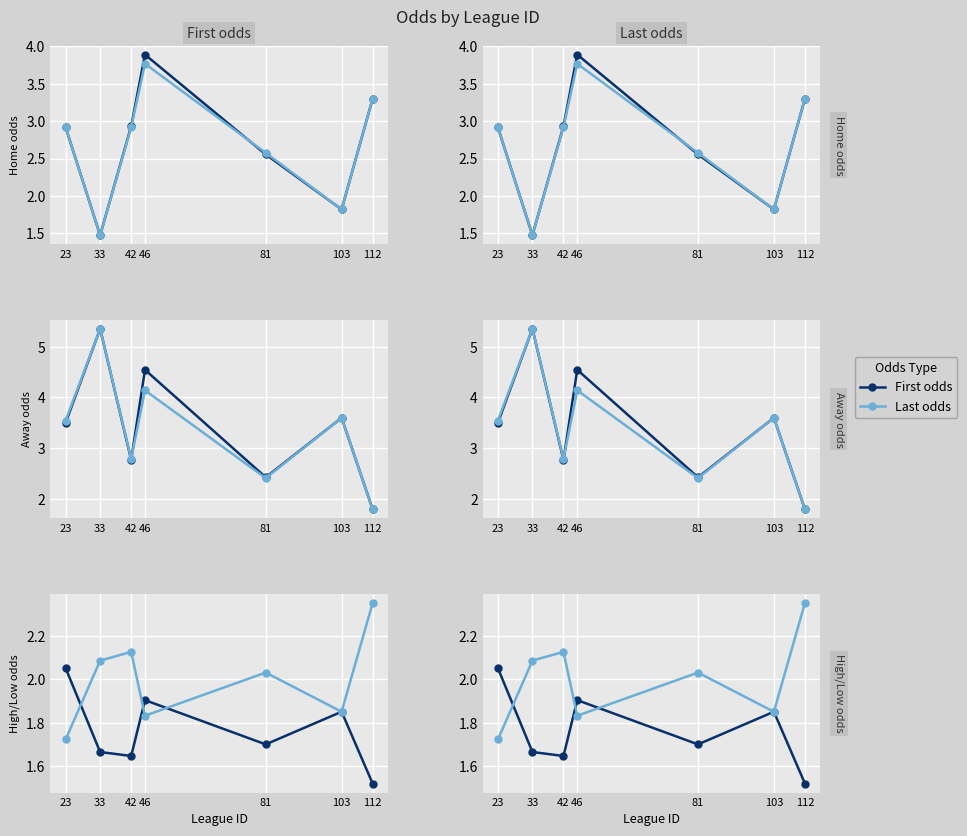

What is the difference between the highest and lowest values at 46?

2.7